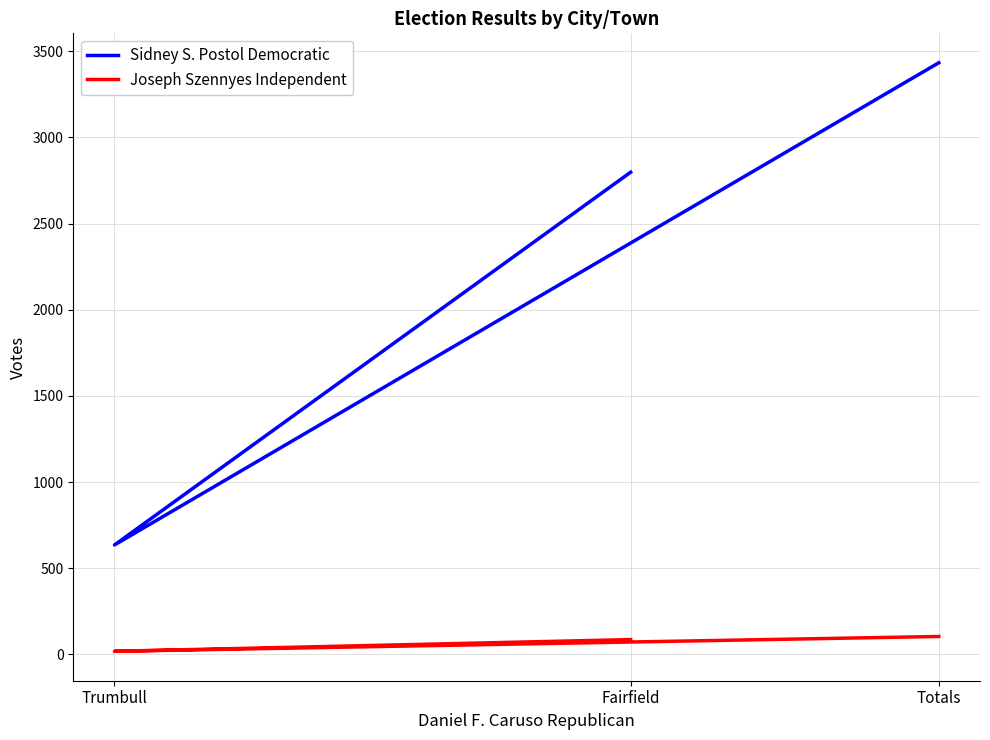

What is the approximate value of Joseph Szennyes Independent at Trumbull, to the nearest 5?

20